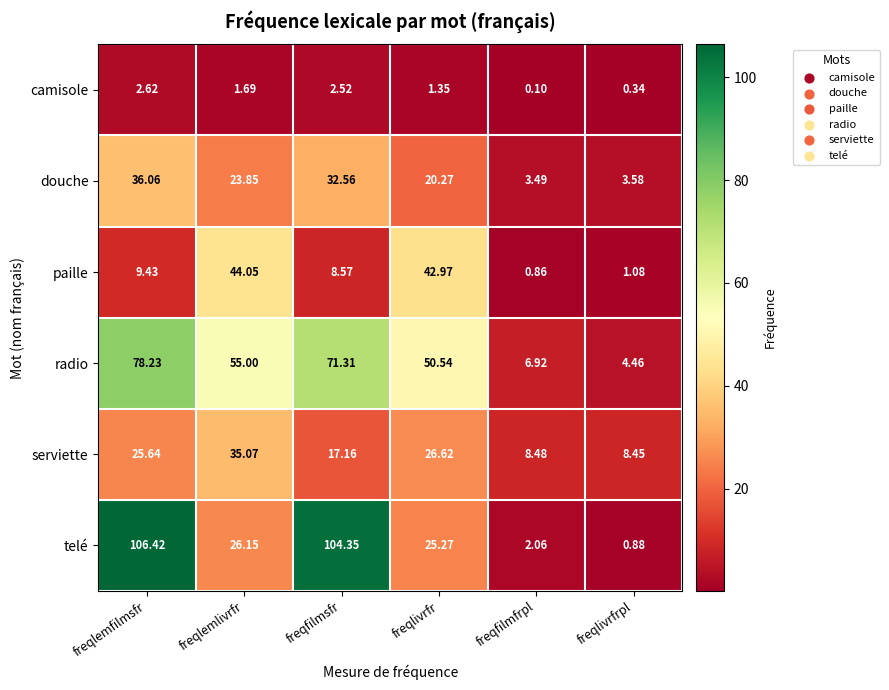

At which category is the sum across all series the highest?

freqlemfilmsfr